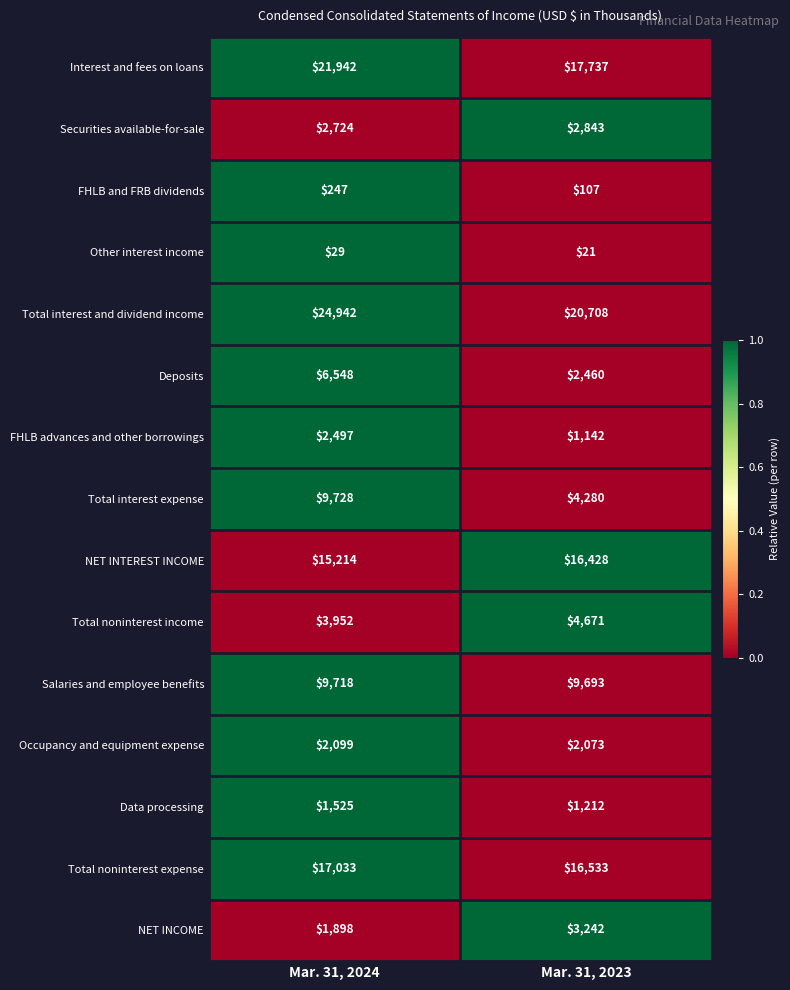

What is the sum of all Total noninterest income values?

8623